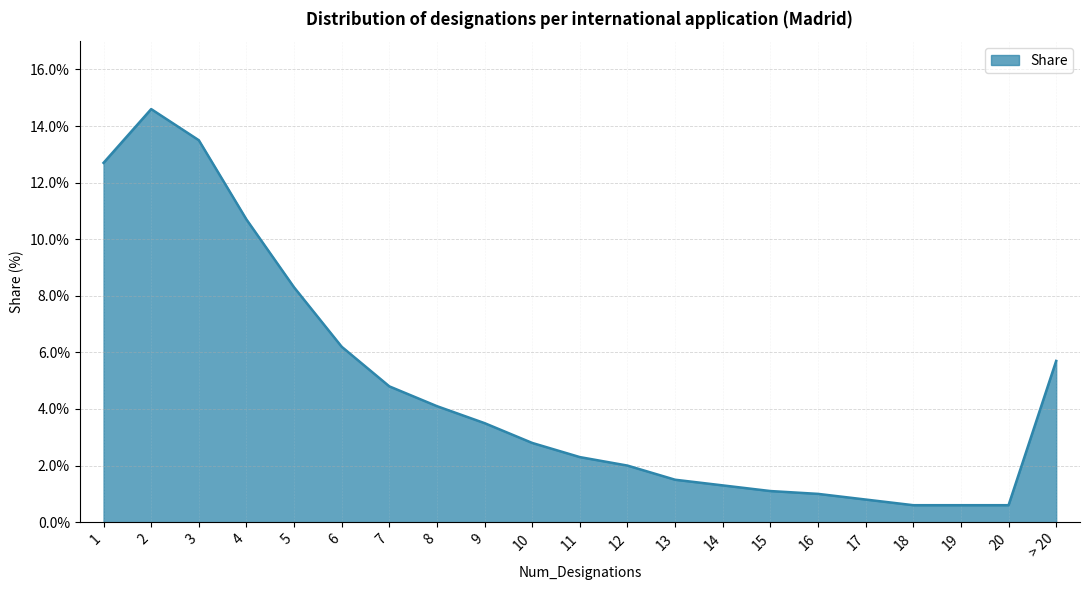

Reading left to right, what are all the values shown in this chart?

12.7	14.6	13.5	10.7	8.3	6.2	4.8	4.1	3.5	2.8	2.3	2.0	1.5	1.3	1.1	1.0	0.8	0.6	0.6	0.6	5.7